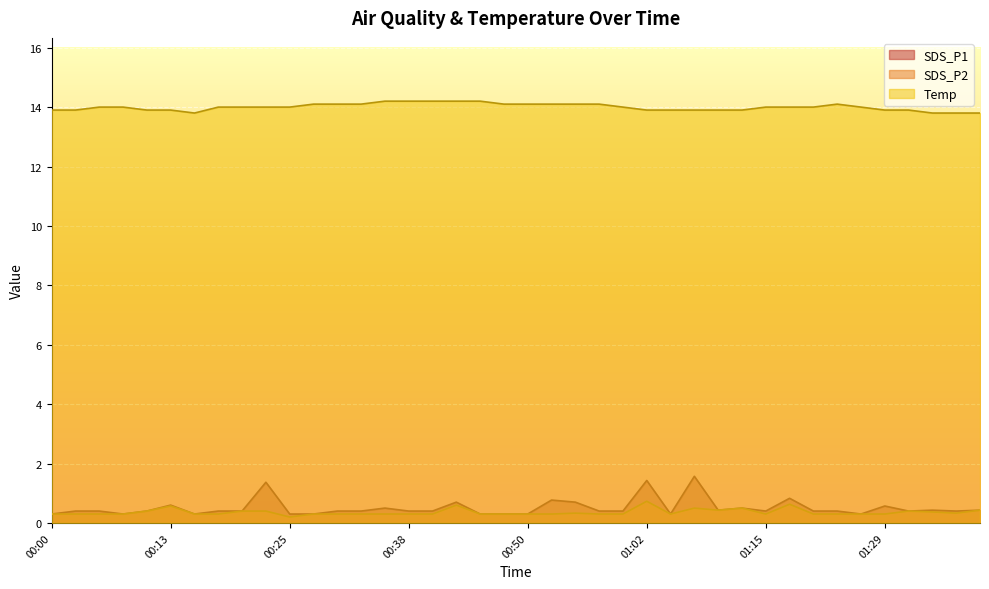

How many interior local peaks does the SDS_P1 series have?

11